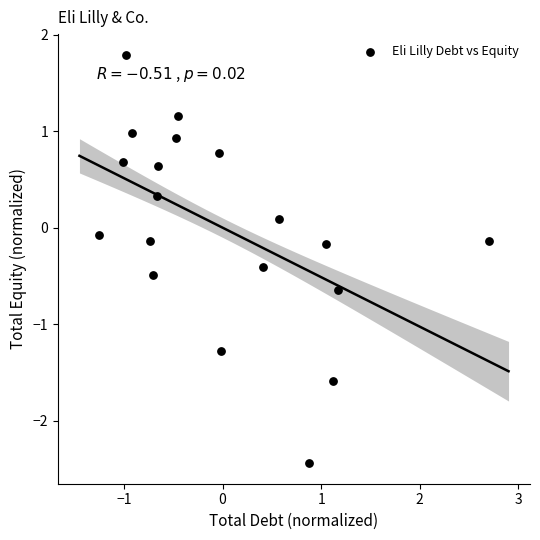

What is the range of Y values (max minus min)?

4.2